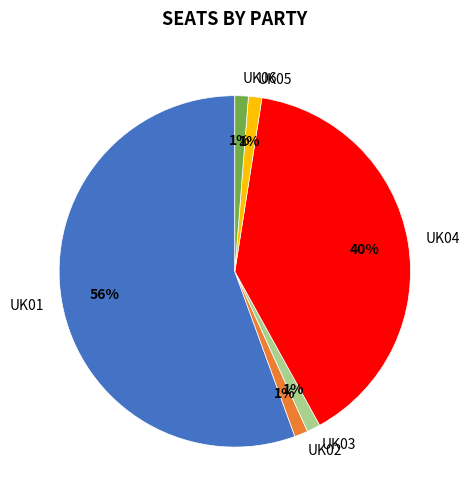

True or false: UK01 accounts for 44% of the total.

False